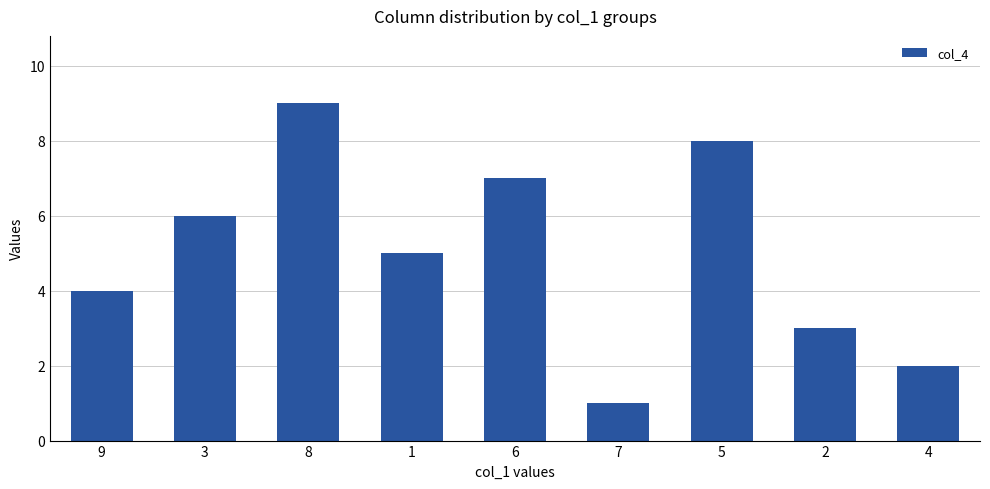

What is the change in value from 3 to 5?

+2